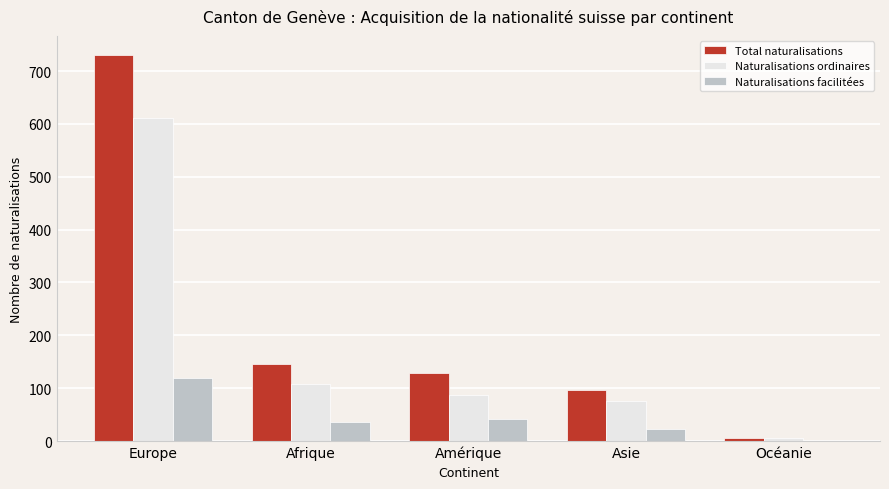

True or false: Naturalisations ordinaires has a value of 171 at Afrique.

False